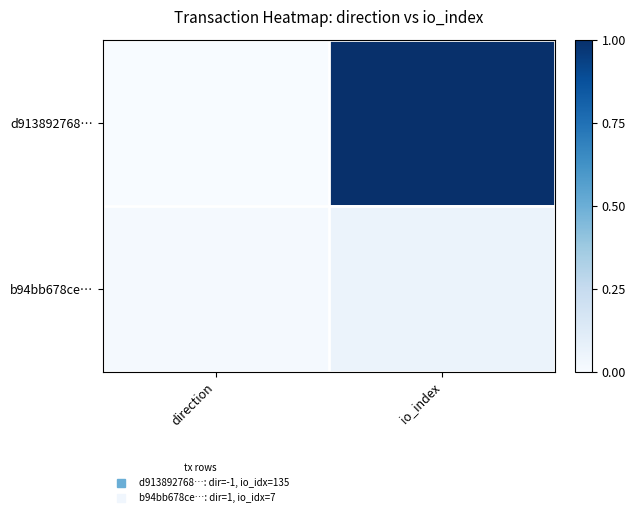

What is the difference between the highest and lowest values at io_index?

0.9